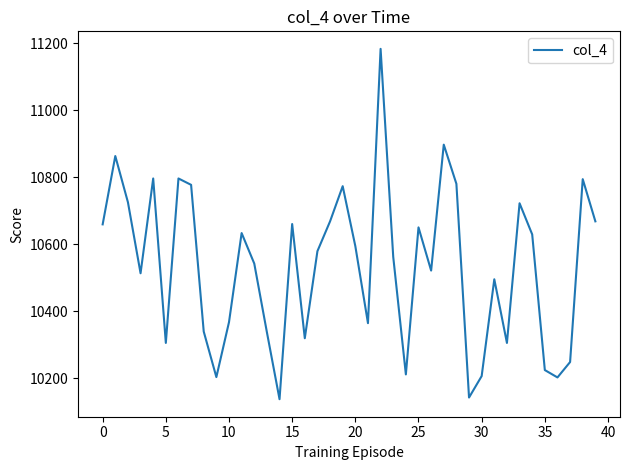

What is the difference between the second highest and second lowest values?

755